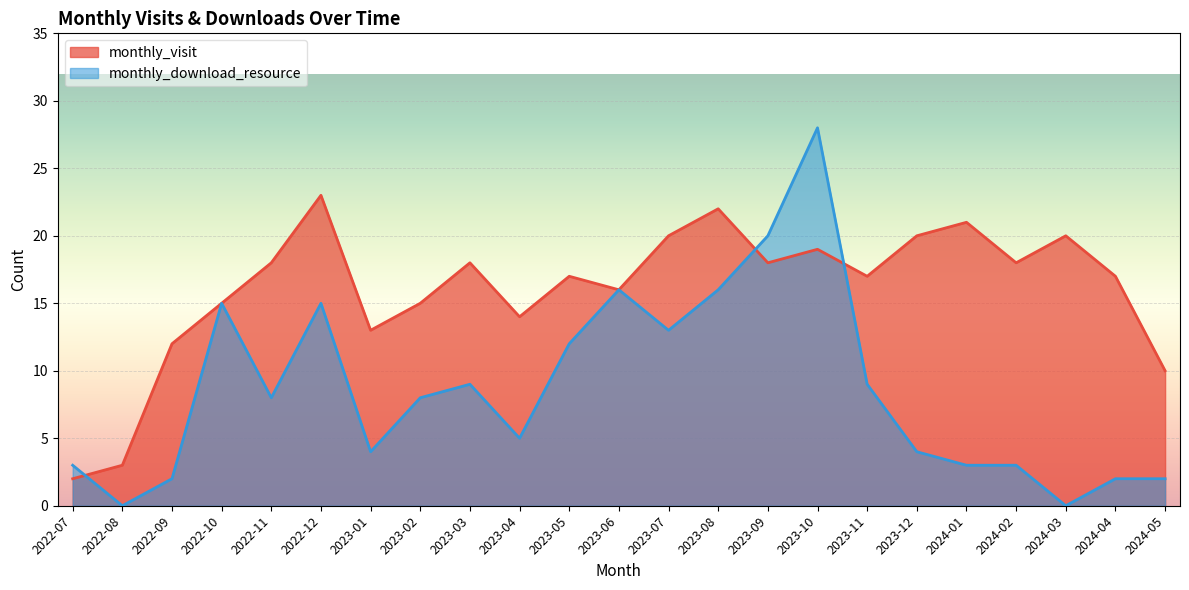

Reading left to right, transcribe all the data shown in this chart.

monthly_visit: 2022-07=2	2022-08=3	2022-09=12	2022-10=15	2022-11=18	2022-12=23	2023-01=13	2023-02=15	2023-03=18	2023-04=14	2023-05=17	2023-06=16	2023-07=20	2023-08=22	2023-09=18	2023-10=19	2023-11=17	2023-12=20	2024-01=21	2024-02=18	2024-03=20	2024-04=17	2024-05=10
monthly_download_resource: 2022-07=3	2022-08=0	2022-09=2	2022-10=15	2022-11=8	2022-12=15	2023-01=4	2023-02=8	2023-03=9	2023-04=5	2023-05=12	2023-06=16	2023-07=13	2023-08=16	2023-09=20	2023-10=28	2023-11=9	2023-12=4	2024-01=3	2024-02=3	2024-03=0	2024-04=2	2024-05=2